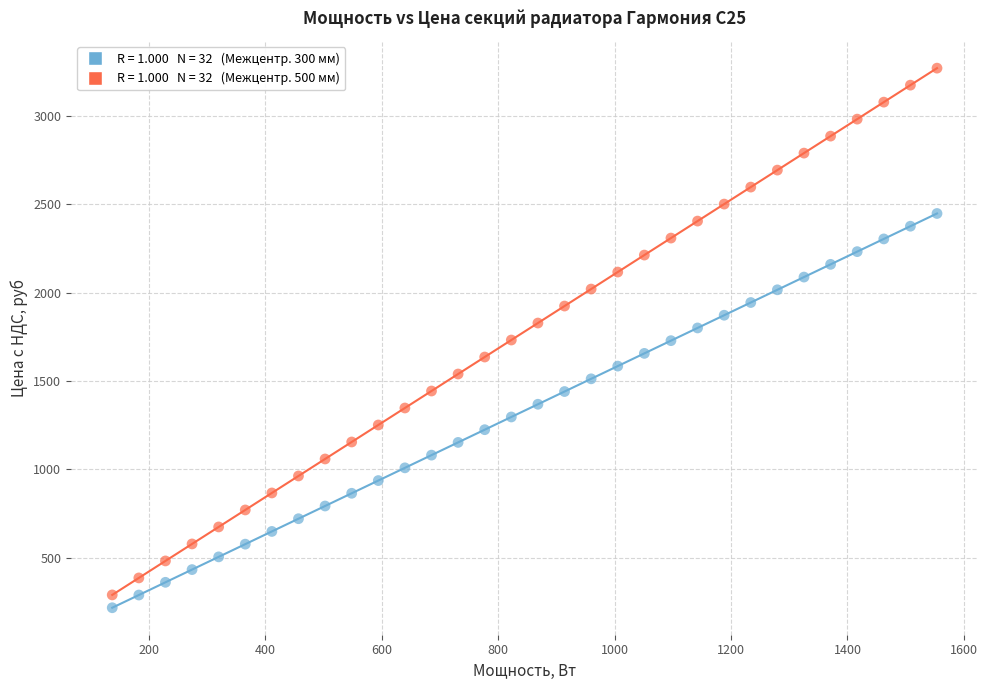

Across all data points, what is the range of X values (max minus min)?

1416.7